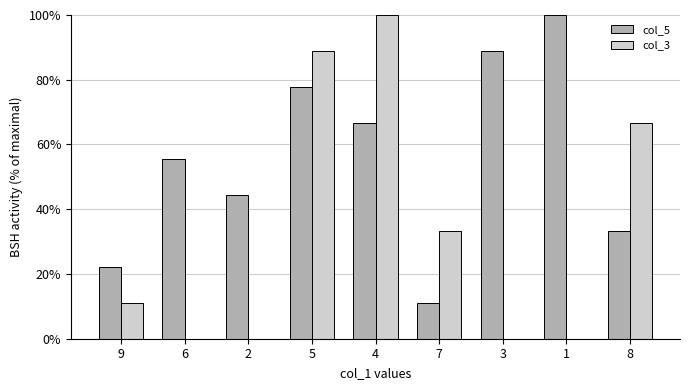

Reading left to right, what are all the values shown in this chart?

col_5: 22.2	55.6	44.4	77.8	66.7	11.1	88.9	100.0	33.3
col_3: 11.1	0.0	0.0	88.9	100.0	33.3	0.0	0.0	66.7